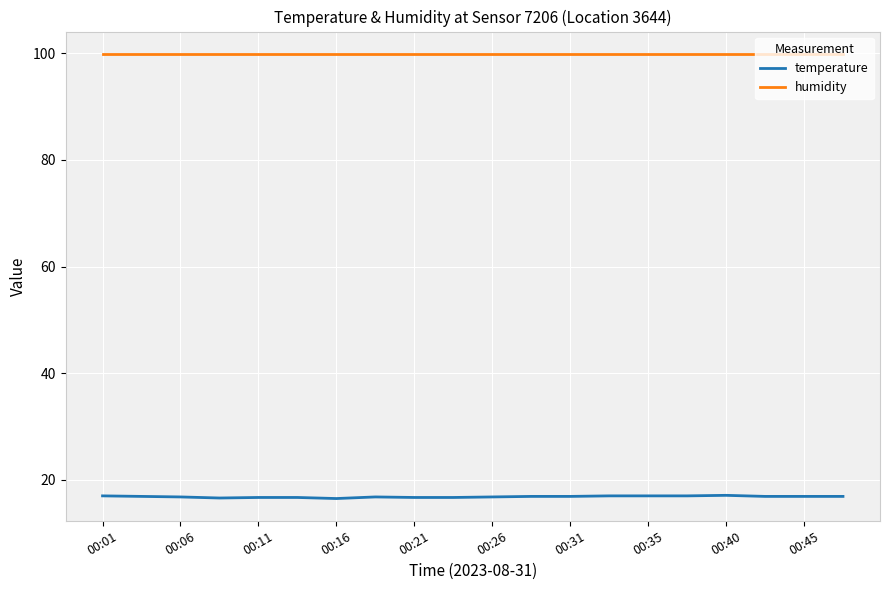

Which series has the largest total across all categories?

humidity